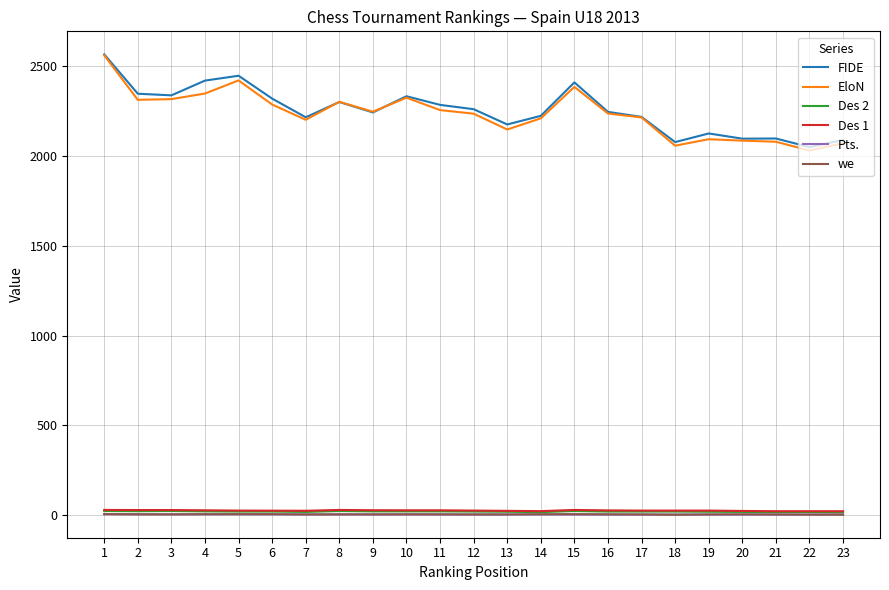

How many lines are shown in the chart?

6